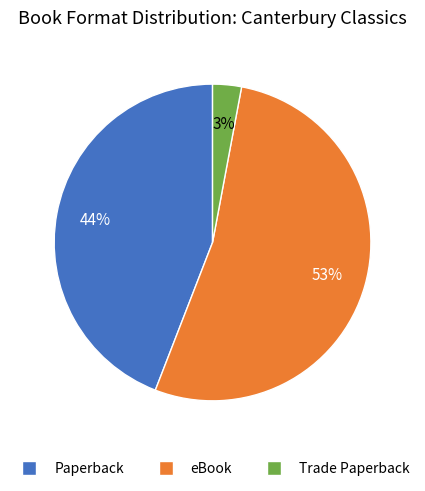

Is there a majority slice in this chart?

Yes